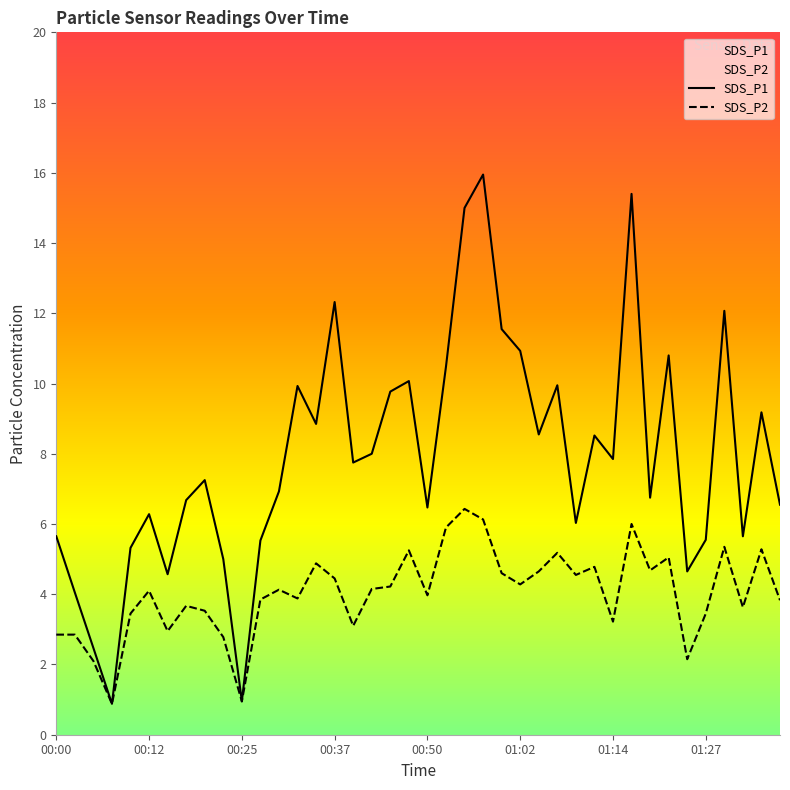

The SDS_P1 series shows 0.9 at 00:25. True or false?

True